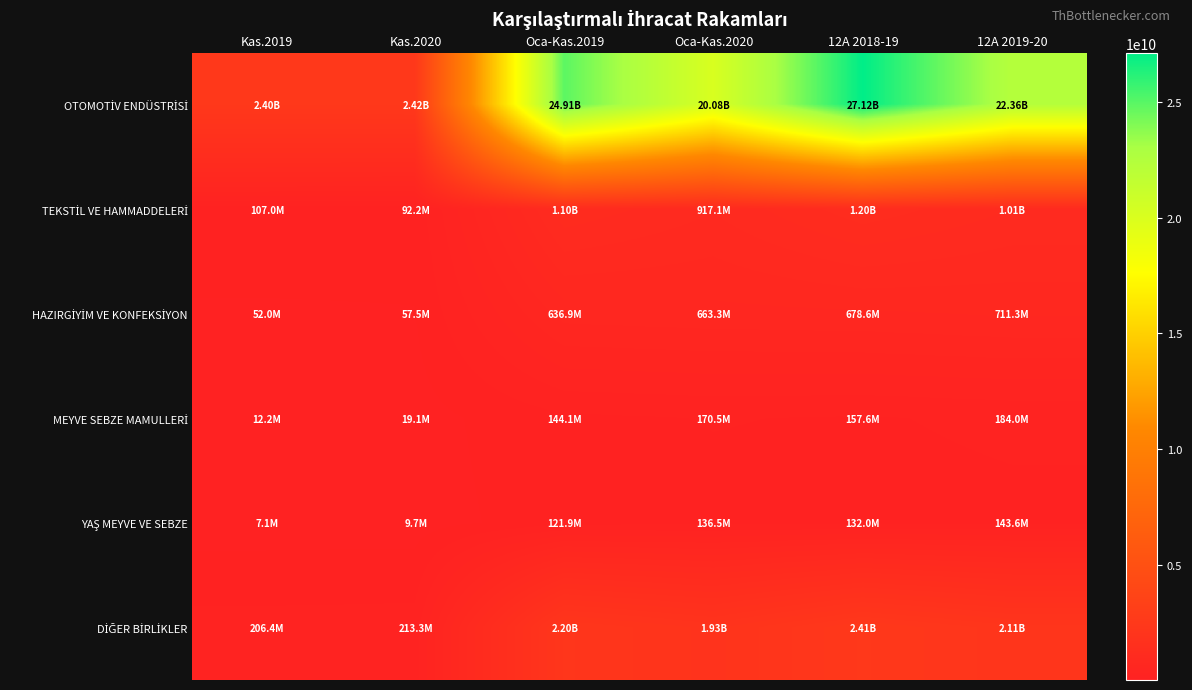

What is the spread (max minus min) of values at 12A 2019-20?

22218488925.7